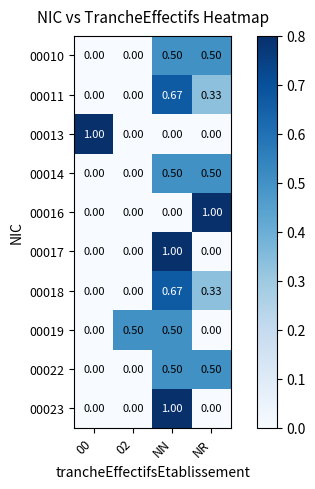

At which category is the sum across all series the highest?

NN